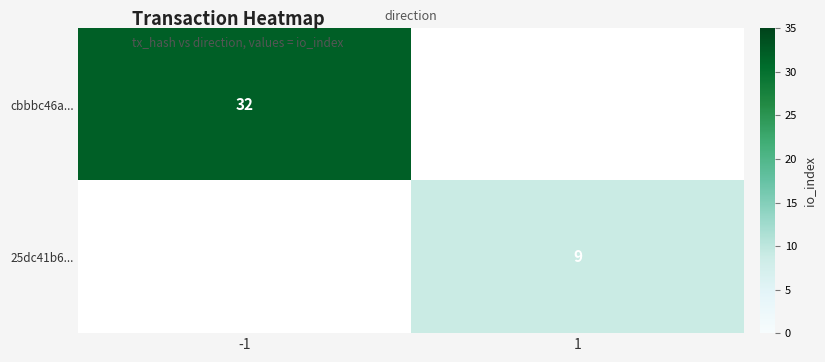

True or false: 25dc41b6... has a value of 5 at 1.

False